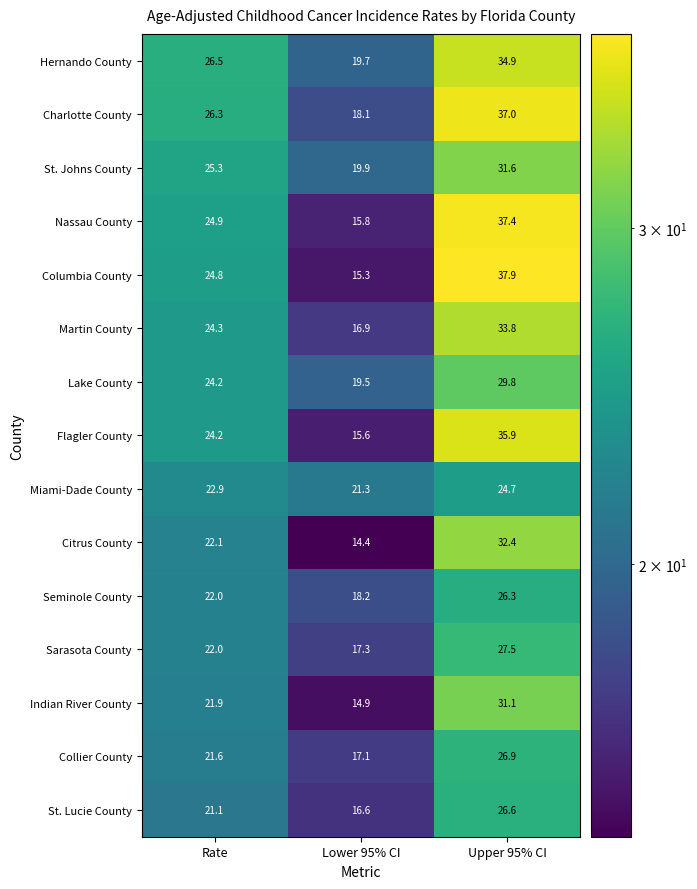

Rank the series at Upper 95% CI from lowest to highest value.

Miami-Dade County, Seminole County, St. Lucie County, Collier County, Sarasota County, Lake County, Indian River County, St. Johns County, Citrus County, Martin County, Hernando County, Flagler County, Charlotte County, Nassau County, Columbia County